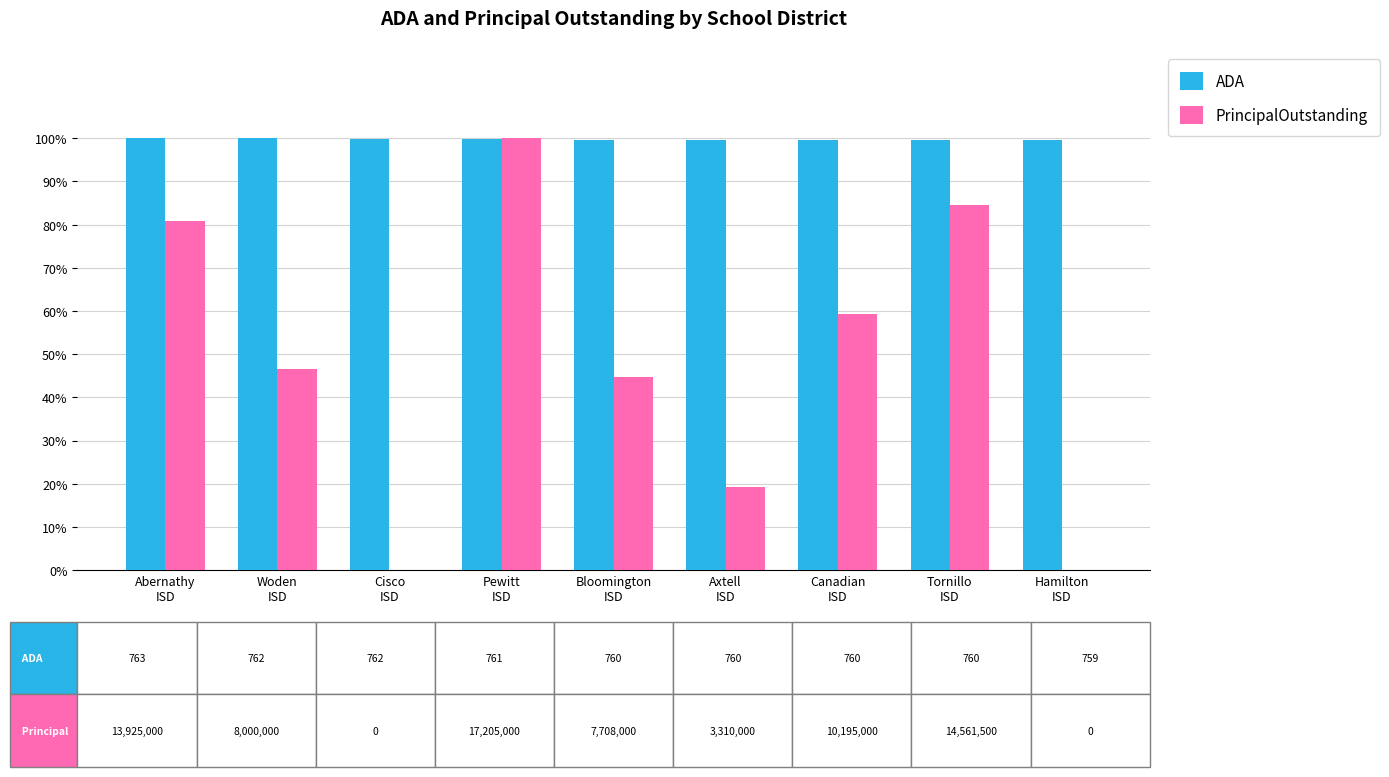

What is the maximum value for ADA?

100.0